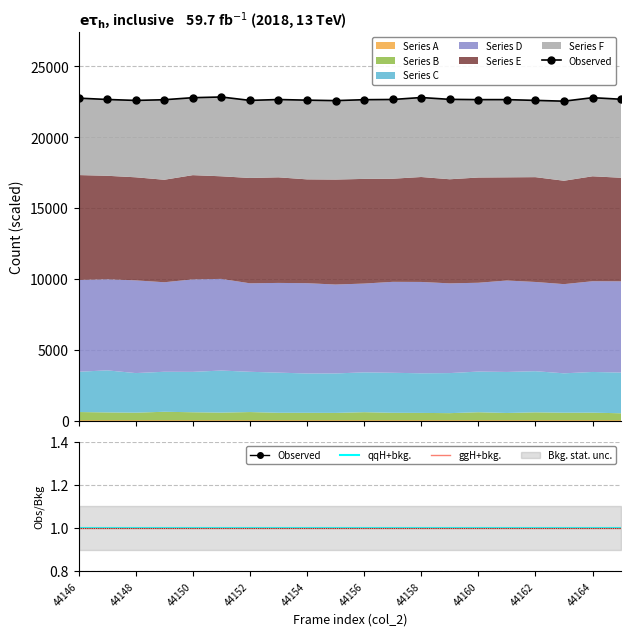

True or false: Series F and Series C cross at least once.

False